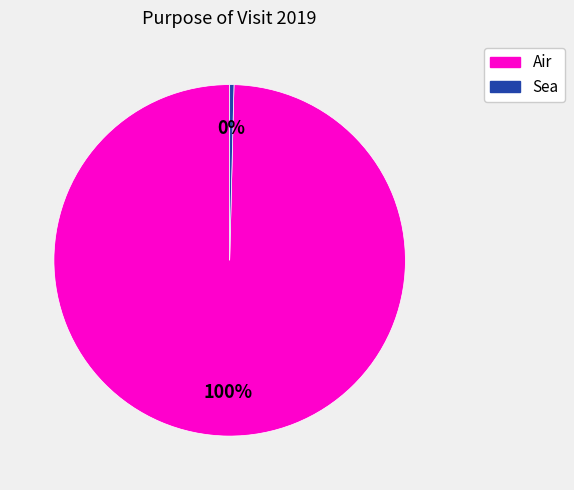

Is there any slice that represents more than half of the pie?

Yes